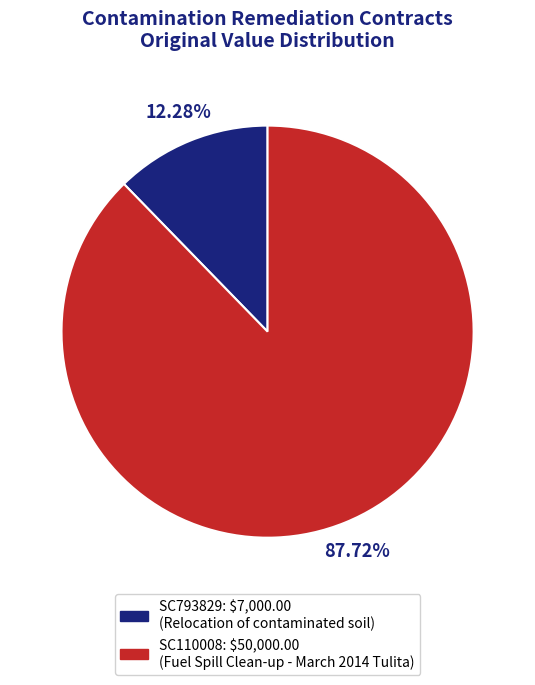

Rank the categories by value from highest to lowest.

SC110008, SC793829